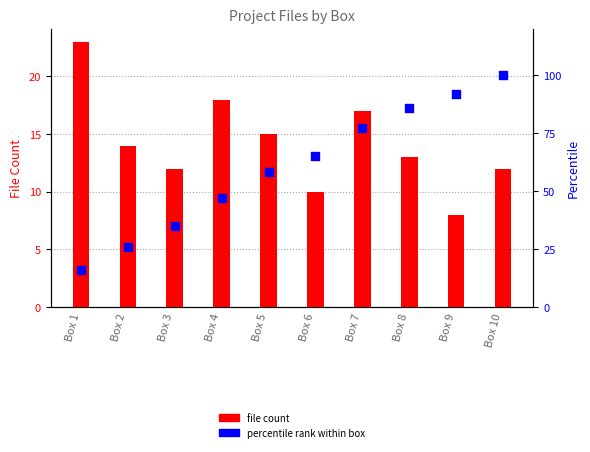

Is the value of percentile rank within box at Box 7 greater than the value of file count at Box 10?

Yes